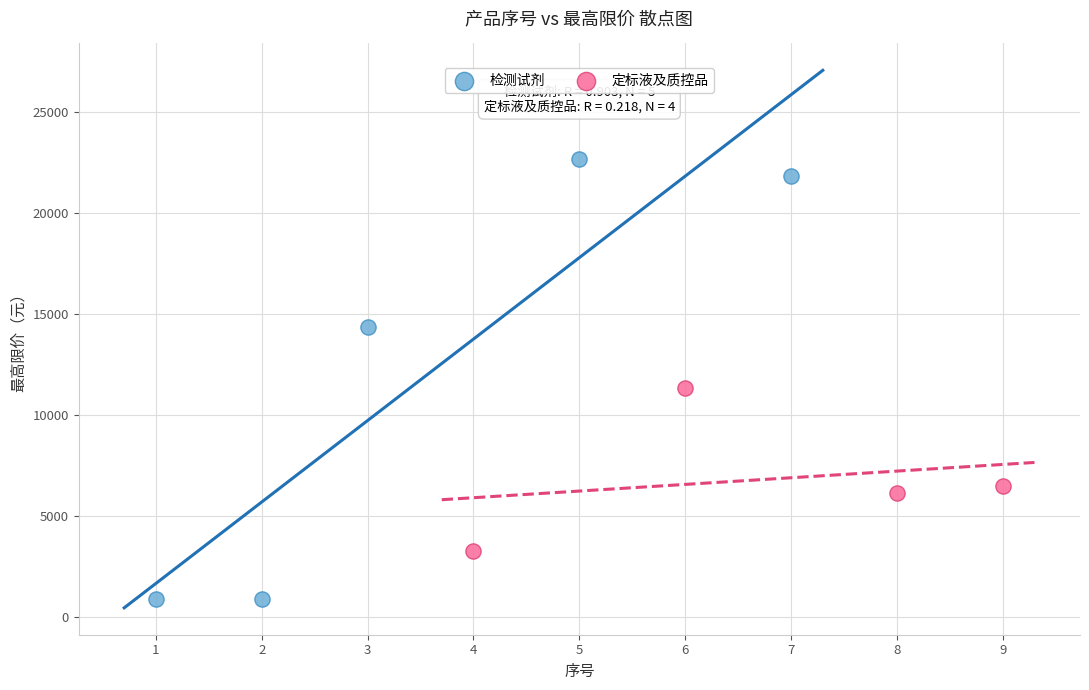

Which series reaches the maximum Y coordinate?

检测试剂